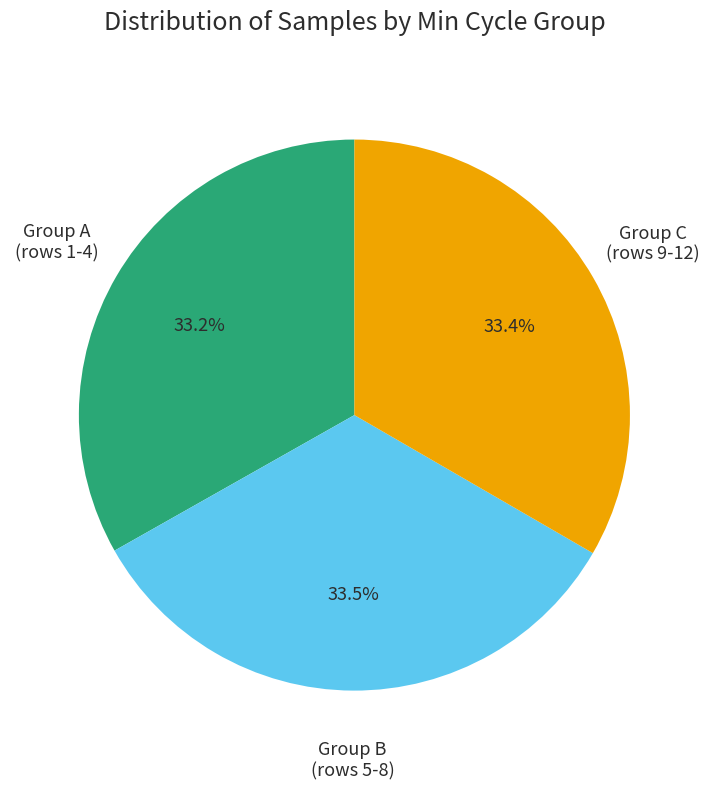

Is there a majority slice in this chart?

No